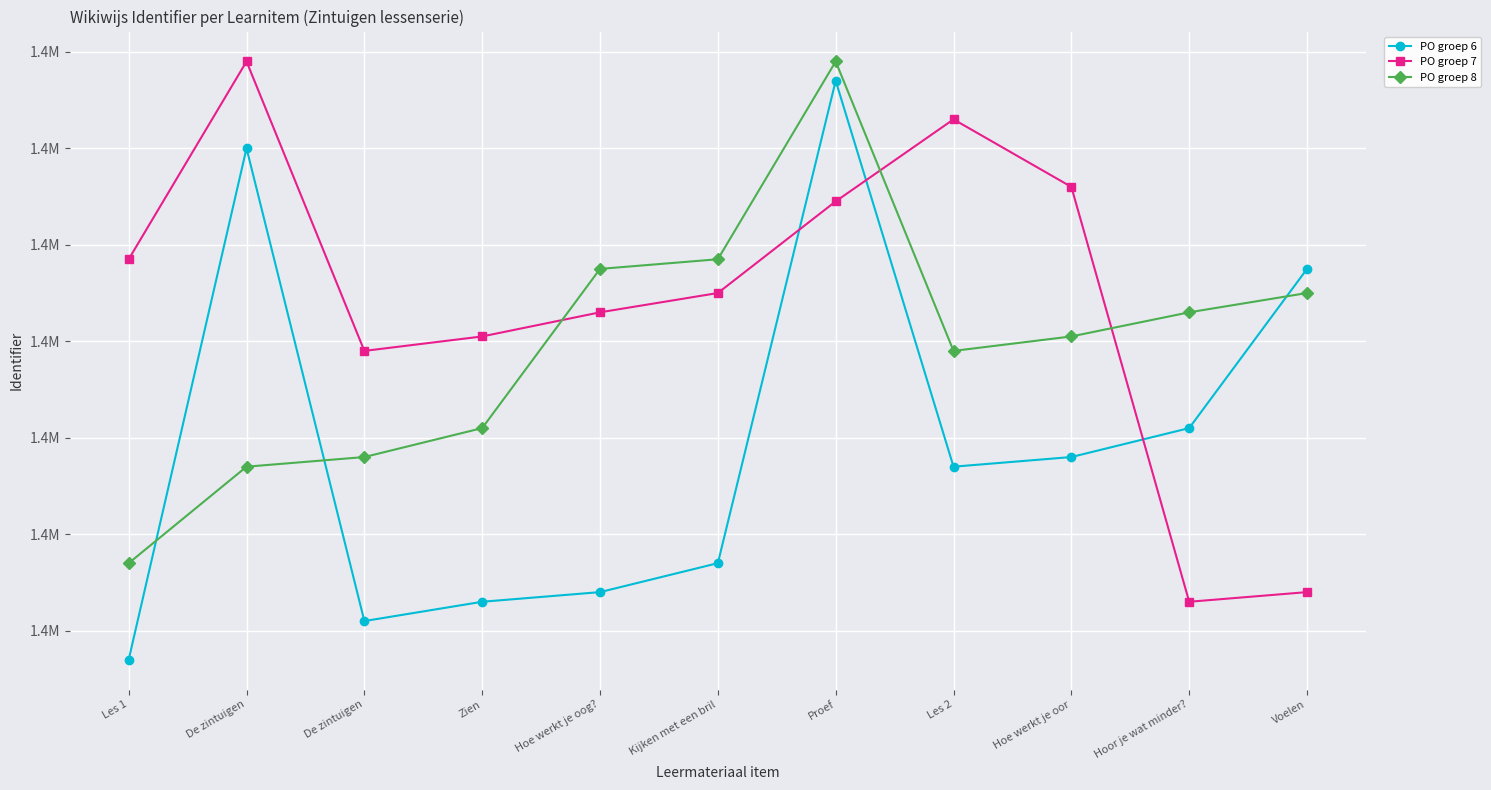

How many times do PO groep 7 and PO groep 8 cross each other?

3